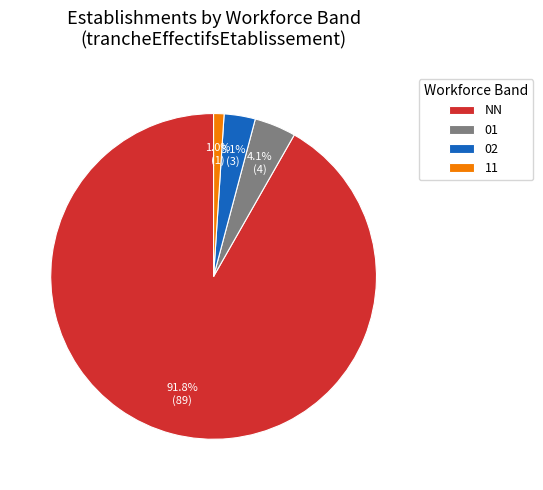

Count the number of slices in the pie.

4